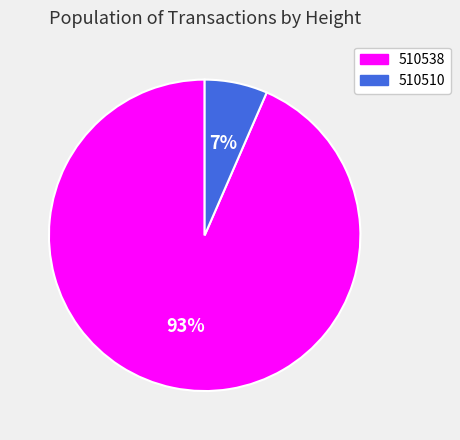

Which has a higher value, 510538 or 510510?

510538